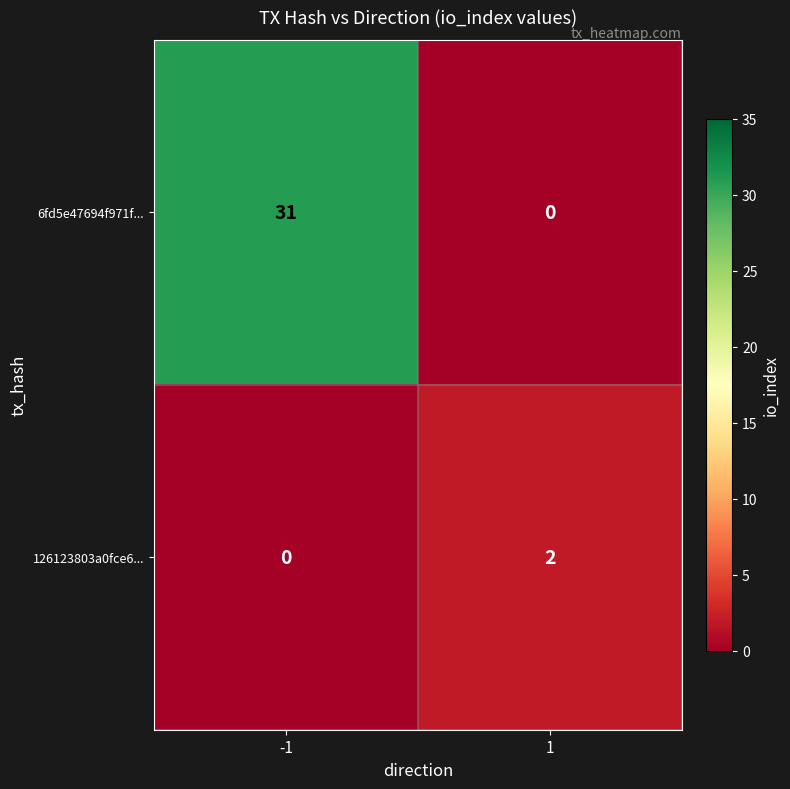

At which category is the sum across all series the highest?

-1